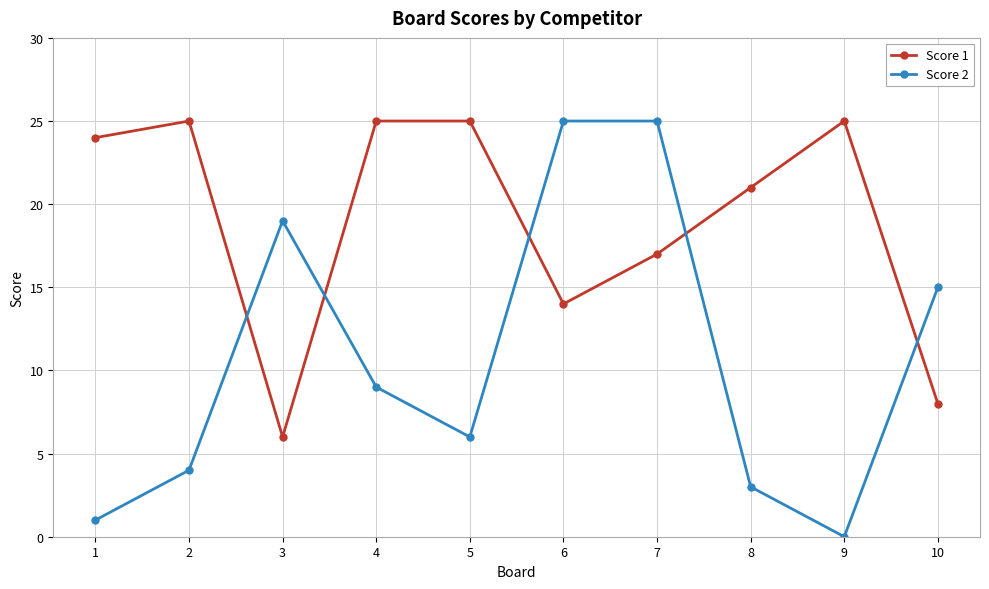

What is the maximum value for Score 2?

25